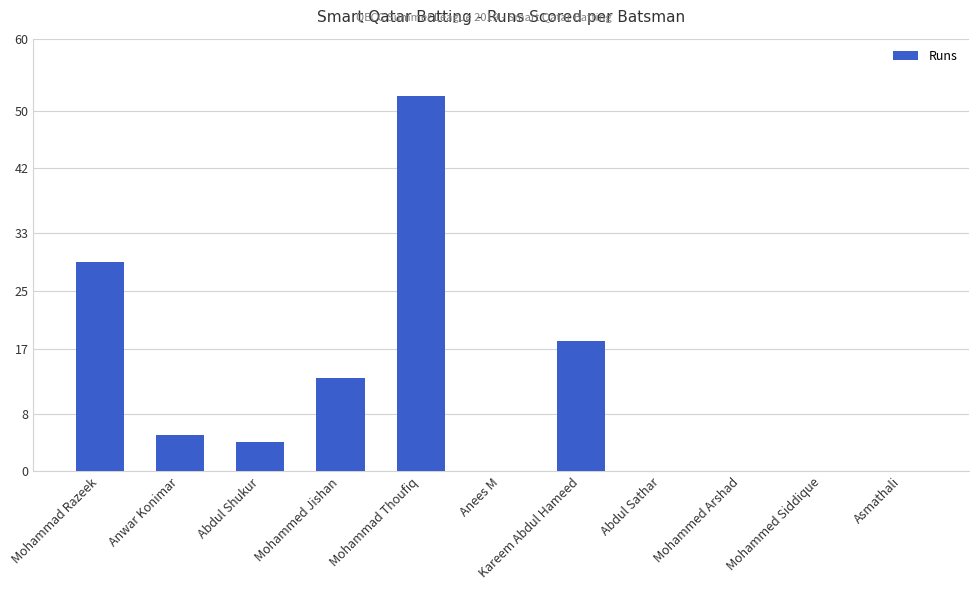

Count the number of data series in this chart.

1